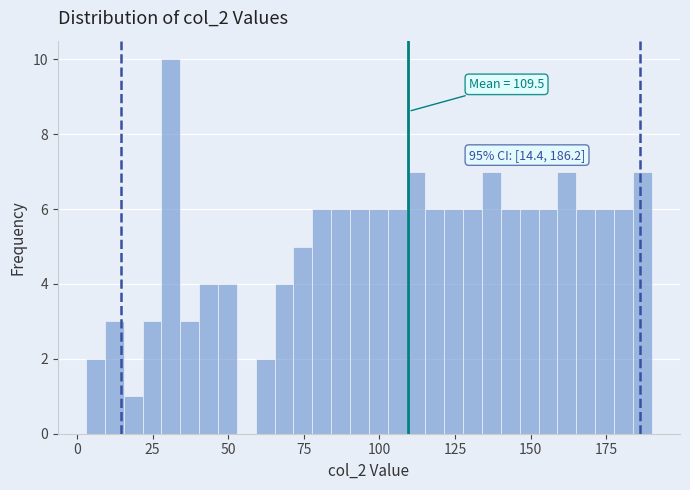

Around what value on the x-axis is the tallest bar? Give the approximate position of its centre, as read against the axis.

30